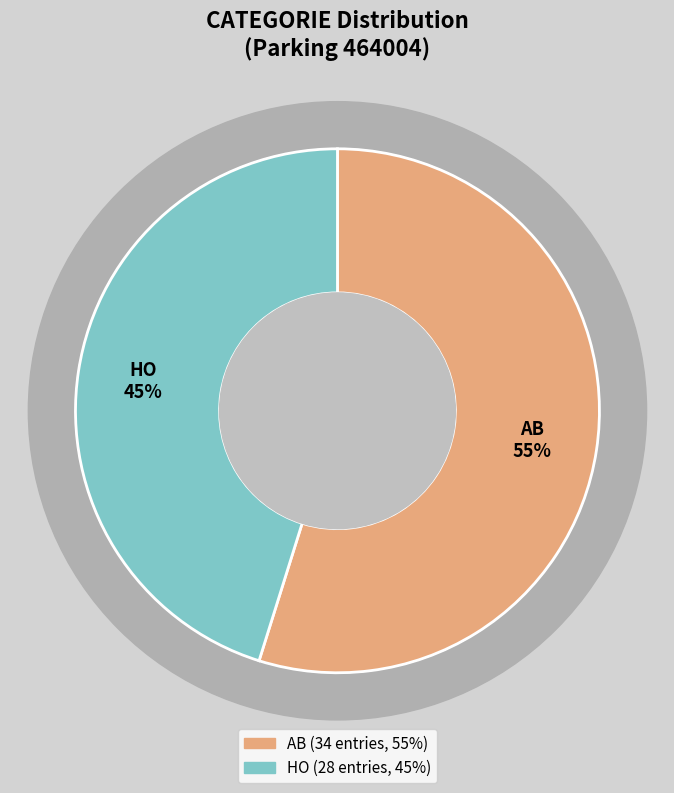

What is the change in value from AB to HO?

-6